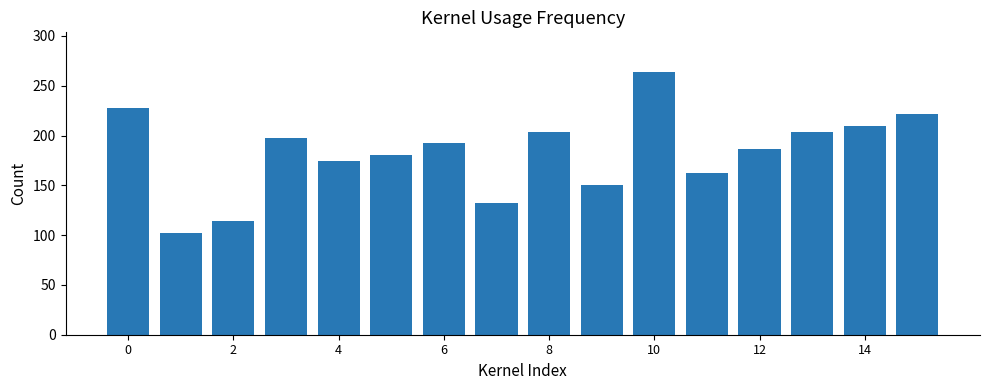

What is the difference between the maximum and minimum values?

162